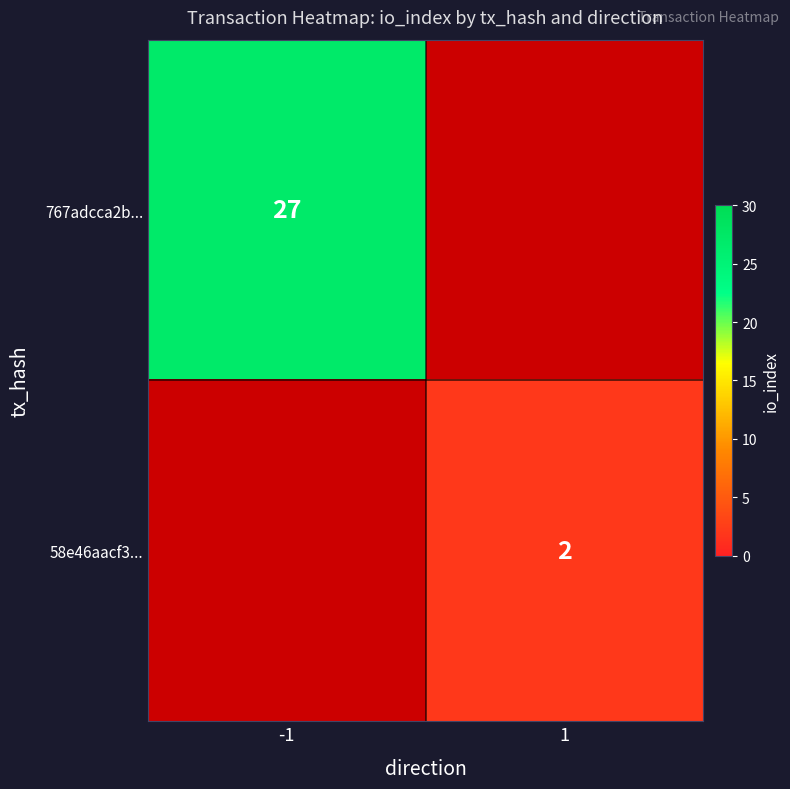

The 58e46aacf3... series shows 3 at 1. True or false?

False